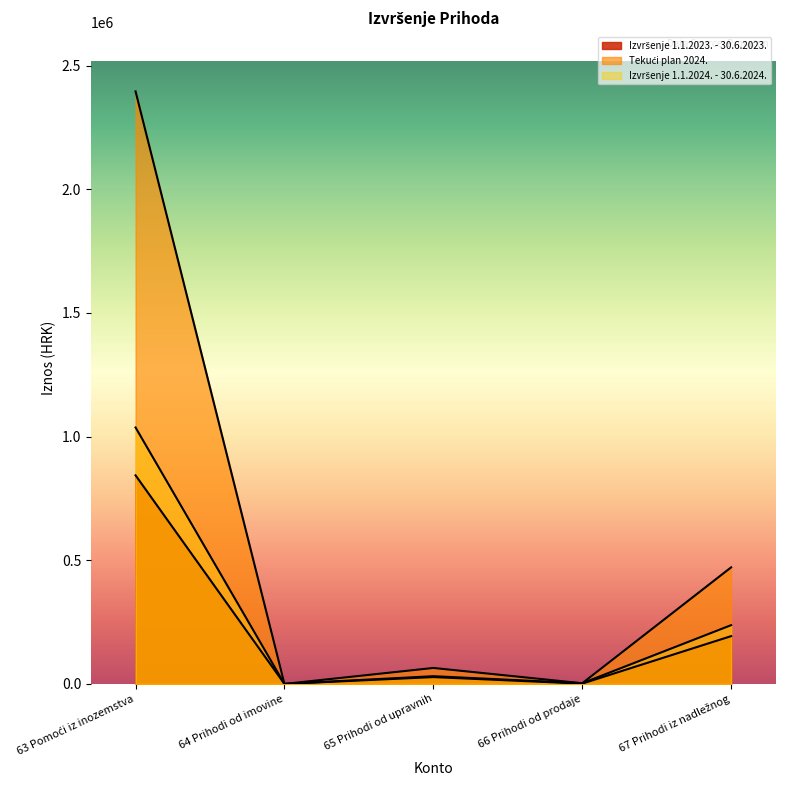

Reading right to left, what are all the values shown in this chart?

Izvršenje 1.1.2023. - 30.6.2023.: 67 Prihodi iz nadležnog=193209.8	66 Prihodi od prodaje=1274.1	65 Prihodi od upravnih=27616.4	64 Prihodi od imovine=0.0	63 Pomoći iz inozemstva=843335.0
Tekući plan 2024.: 67 Prihodi iz nadležnog=471335.0	66 Prihodi od prodaje=2693.0	65 Prihodi od upravnih=64554.0	64 Prihodi od imovine=0.0	63 Pomoći iz inozemstva=2395864.0
Izvršenje 1.1.2024. - 30.6.2024.: 67 Prihodi iz nadležnog=237568.3	66 Prihodi od prodaje=2836.2	65 Prihodi od upravnih=31229.3	64 Prihodi od imovine=0.1	63 Pomoći iz inozemstva=1036869.7